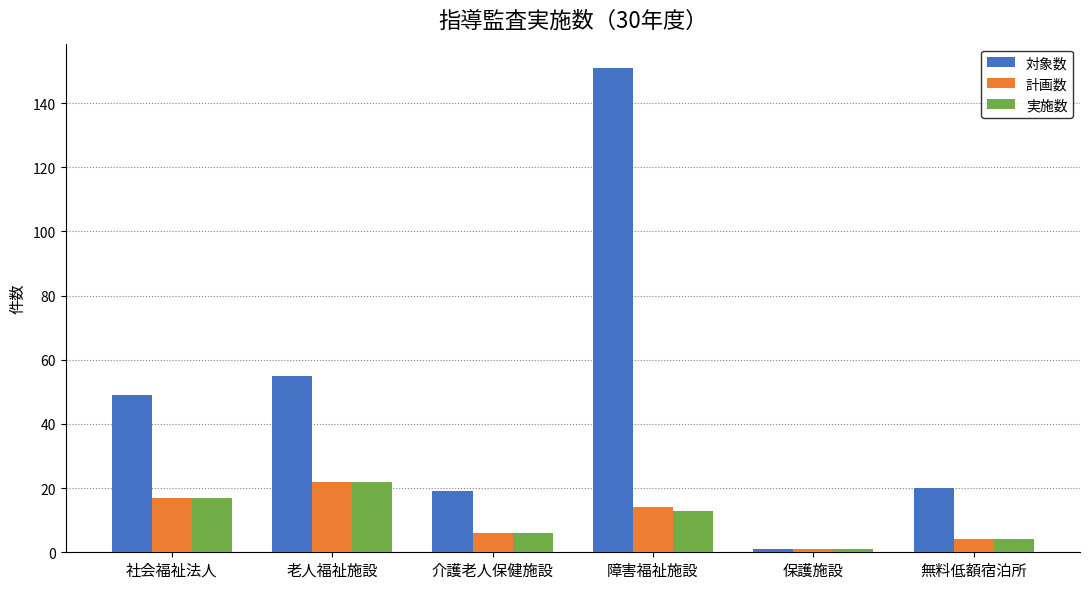

What is the sum of the 実施数 values at 無料低額宿泊所 and 介護老人保健施設?

10